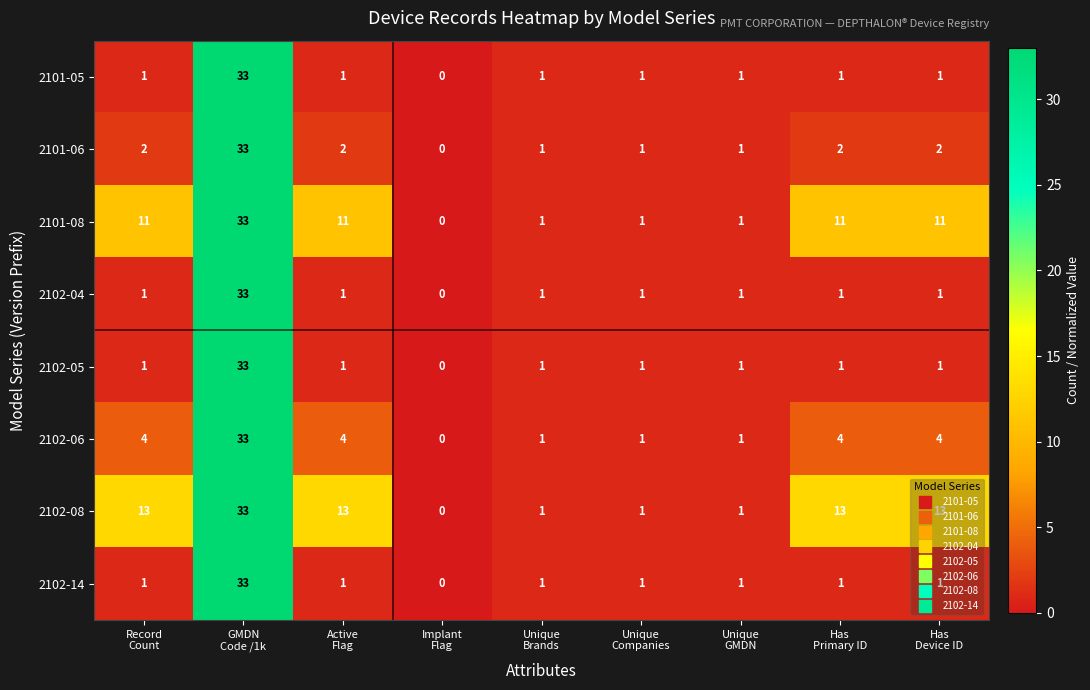

At how many categories does at least one series exceed 11?

5